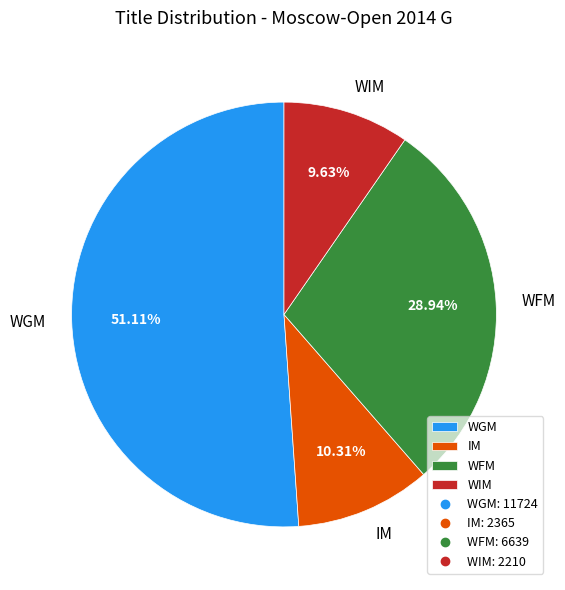

Between WGM and WFM, which is larger?

WGM